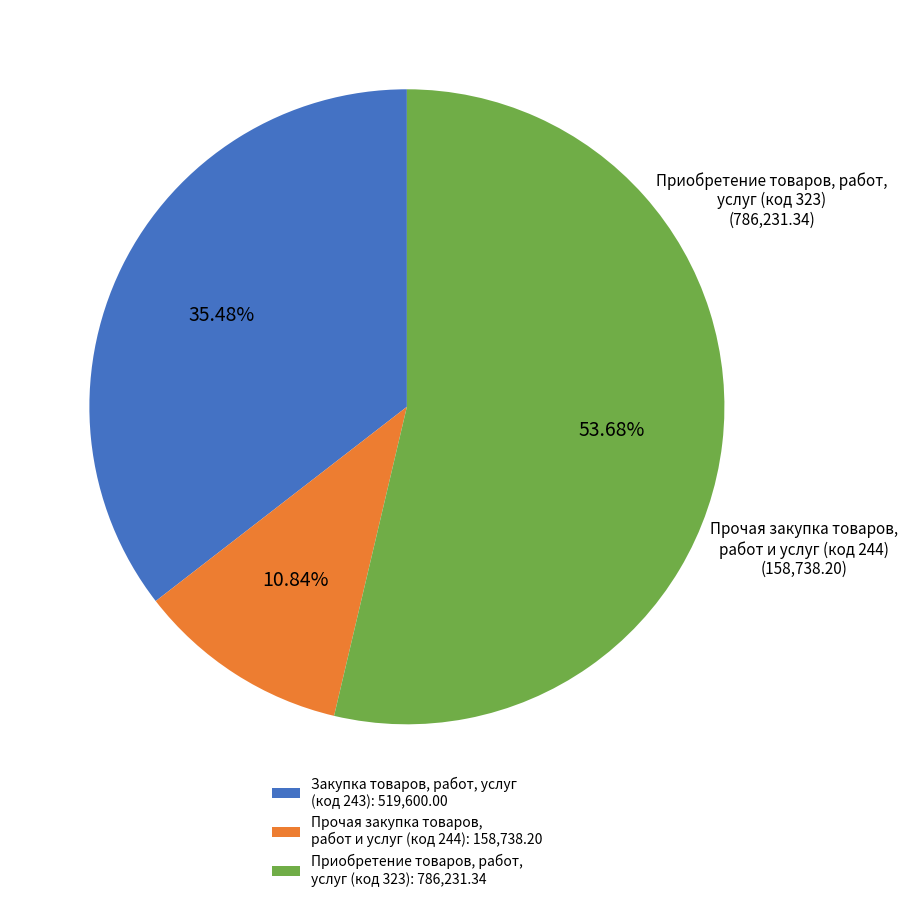

Count the number of slices in the pie.

3